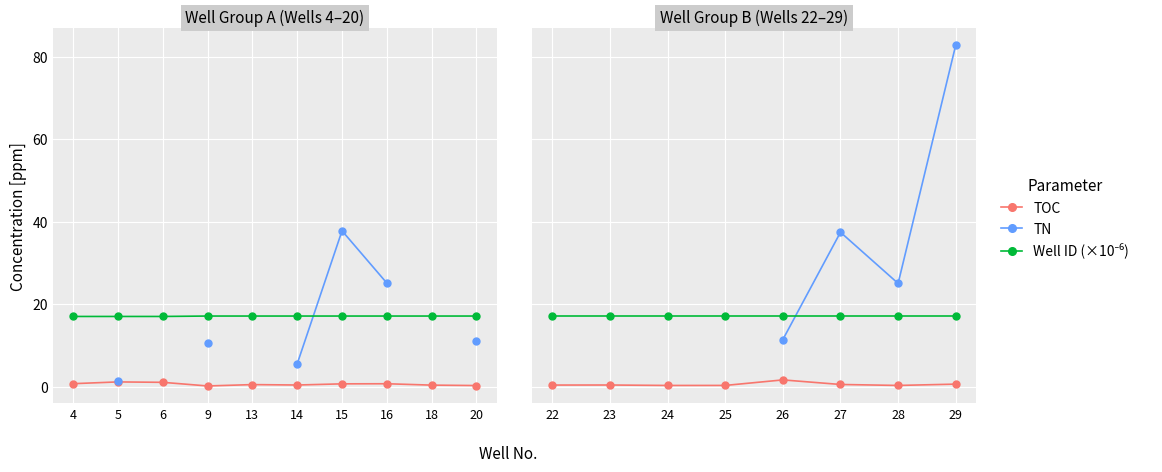

How many lines are shown in the chart?

3